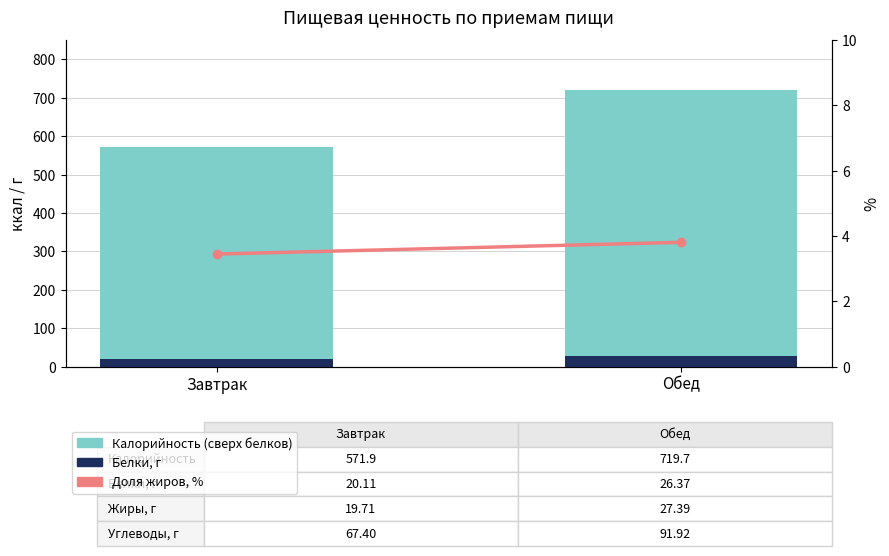

Which series has the widest spread of values?

Калорийность (сверх белков)